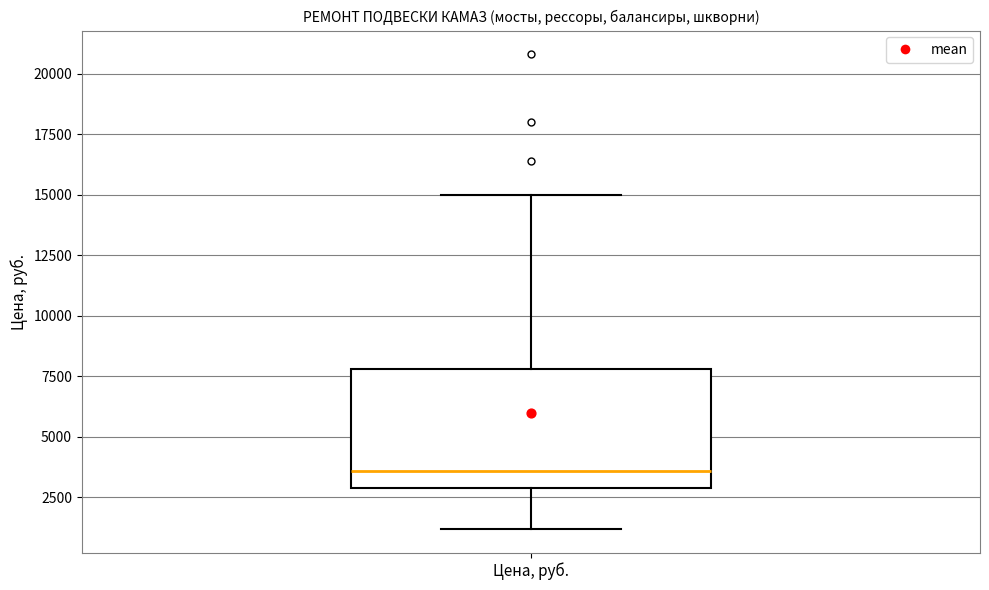

Read this box plot against the y-axis: the position of the median line, the range covered by the box, and the ends of both whiskers. The values are not printed on the chart, so give them approximately, as read against the axis.

median 3500, box 3000 to 8000, whiskers 1000 to 15000